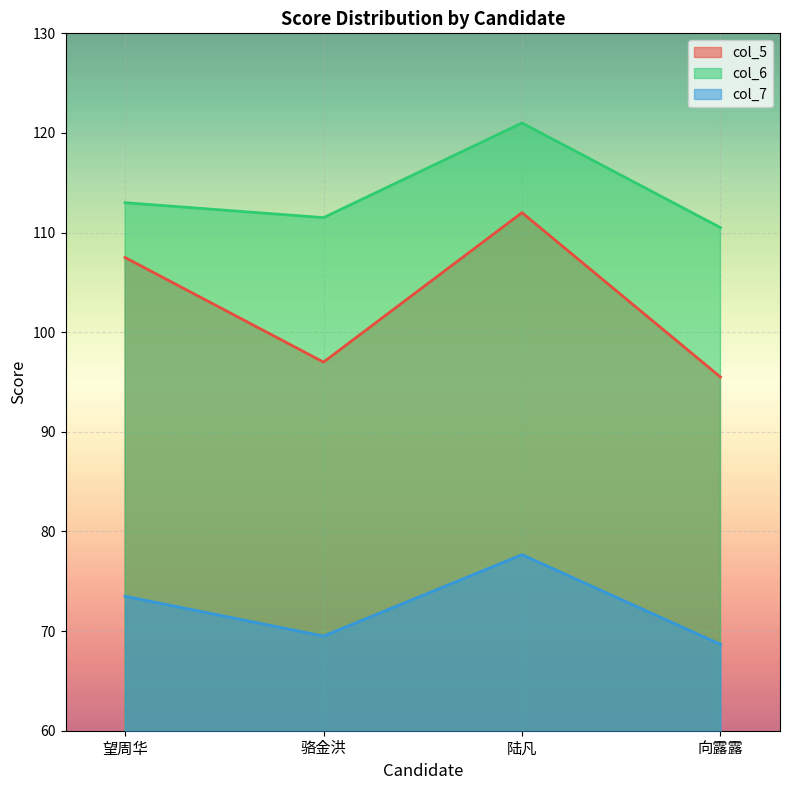

How many categories are shown in the chart?

4